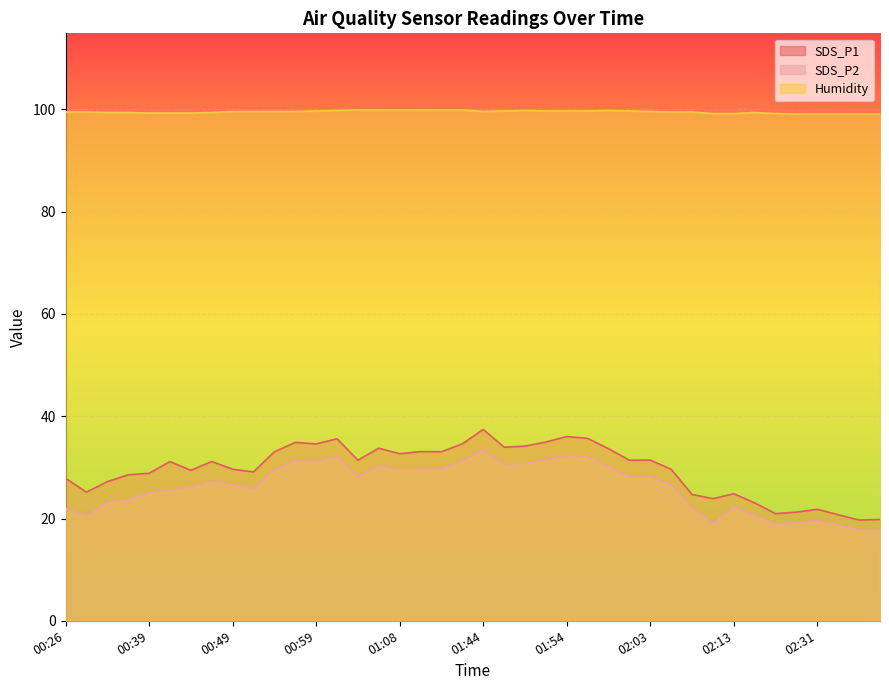

Which series has the widest spread of values?

SDS_P1